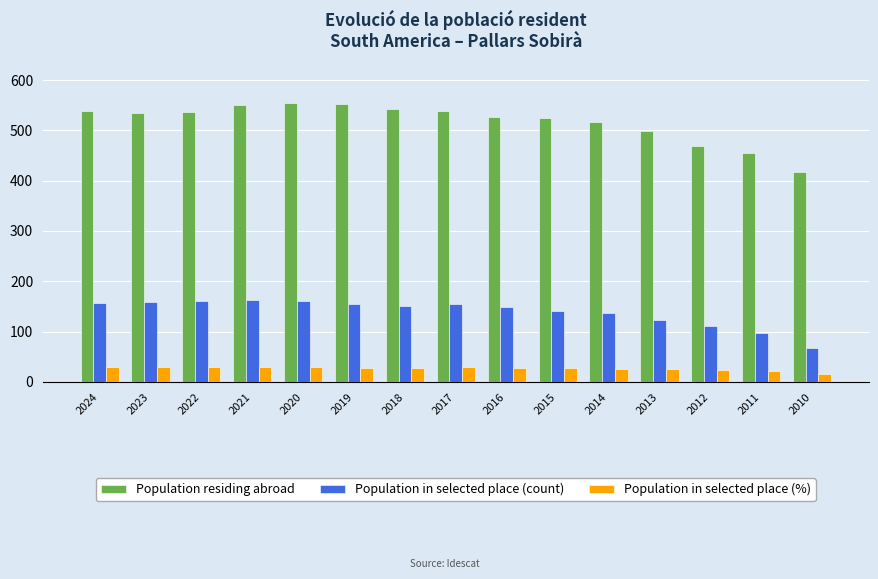

Rank the series at 2024 from lowest to highest value.

Population in selected place (%), Population in selected place (count), Population residing abroad